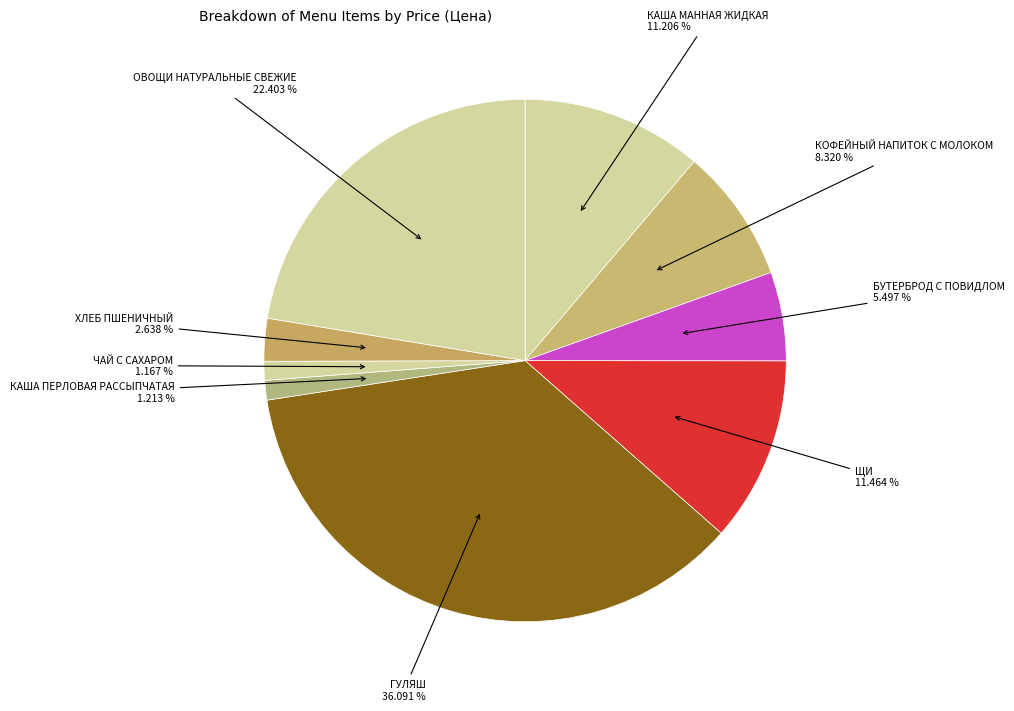

To the nearest percent, what is the difference between the largest and smallest slice percentages?

35%